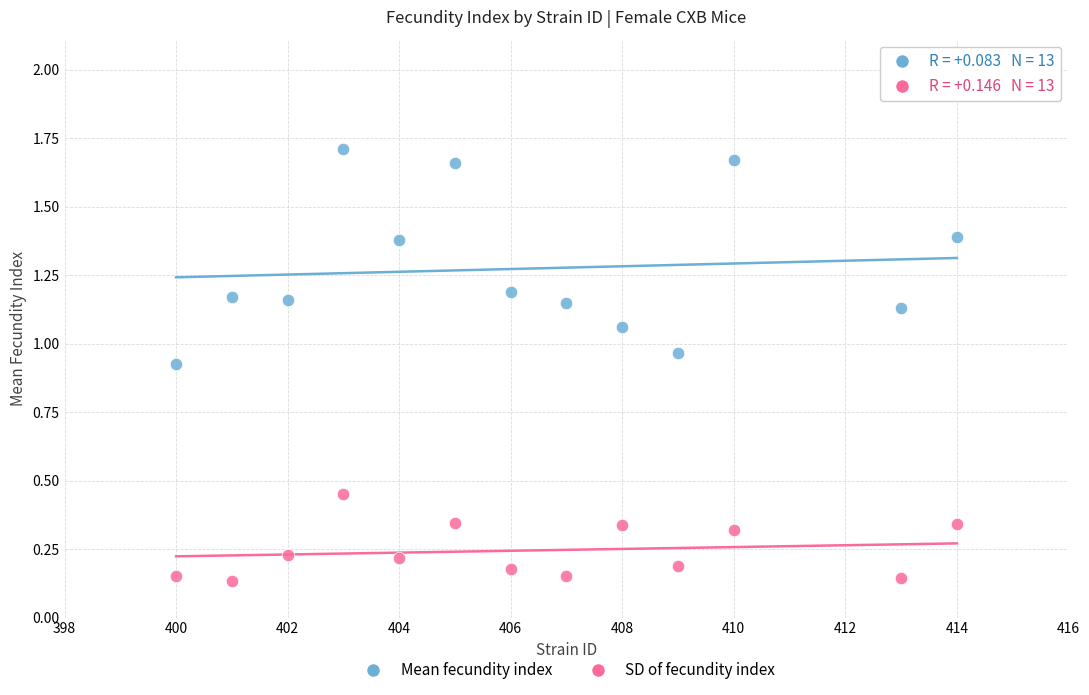

Across all data points, what is the range of Y values (max minus min)?

1.6